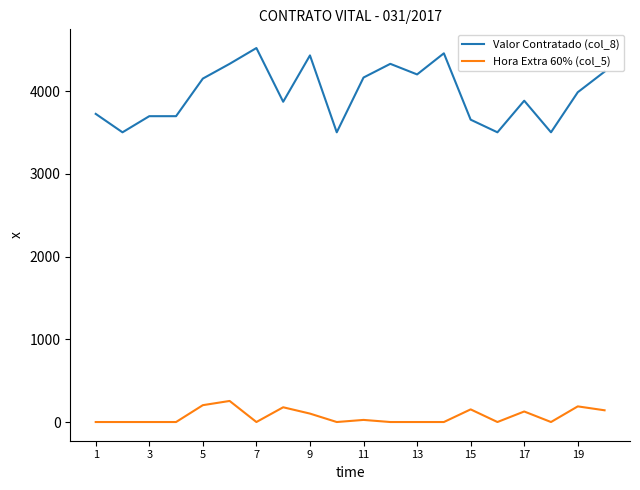

Count the number of data series in this chart.

2